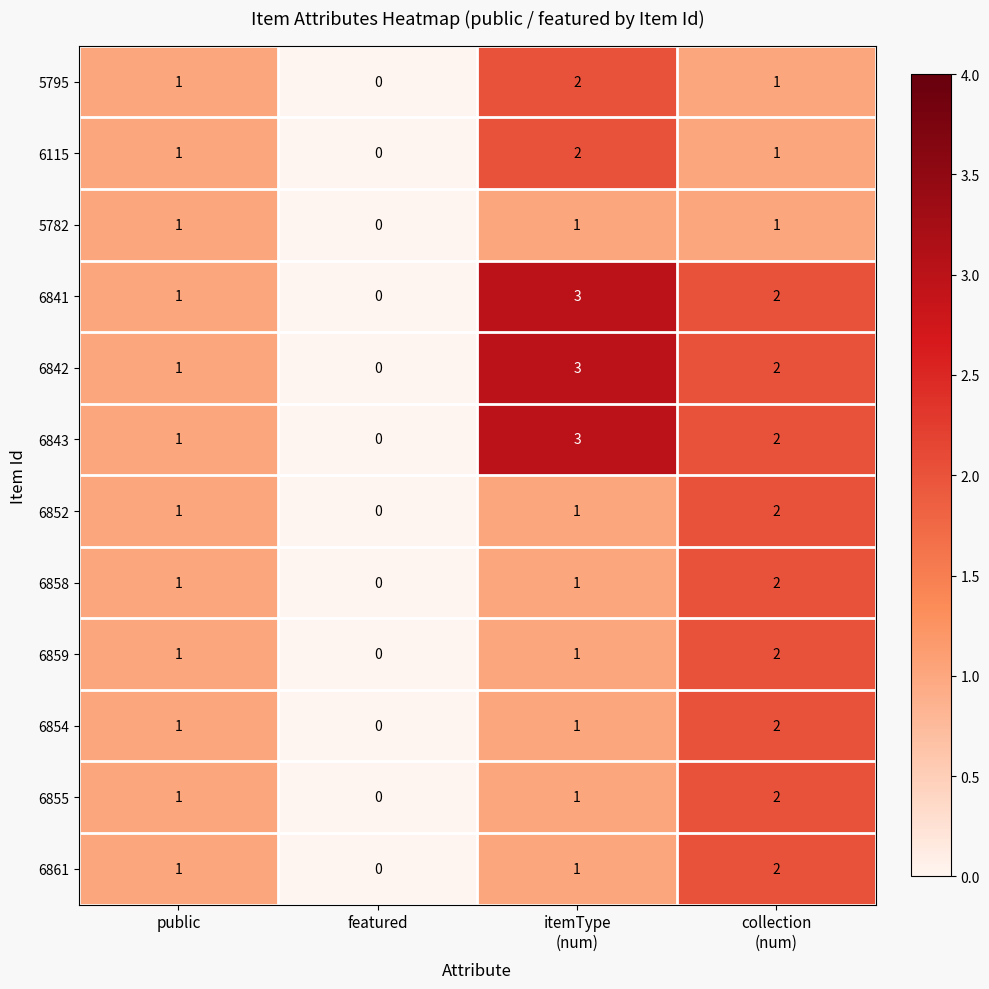

Is it true that 6115 equals 1 at public?

True